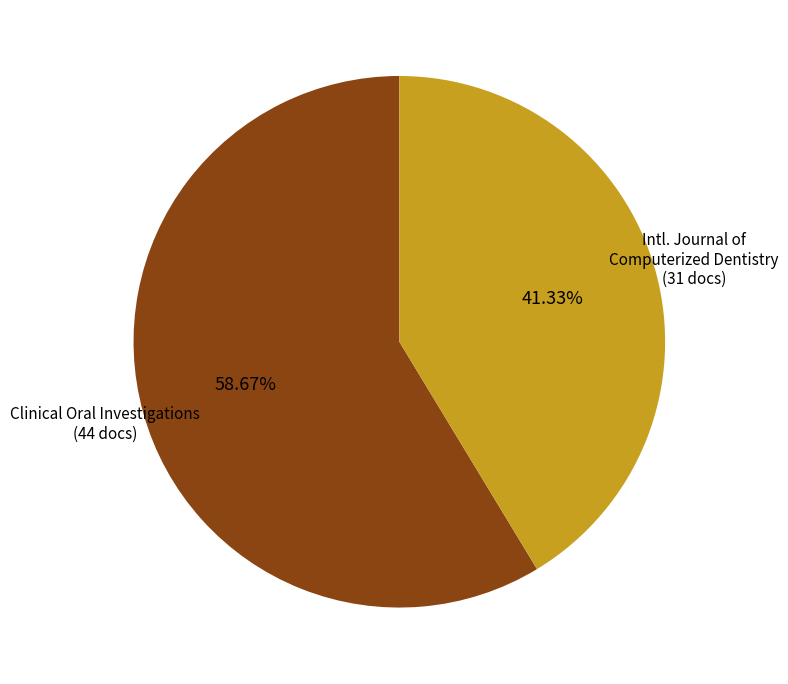

Does any single category account for the majority?

Yes